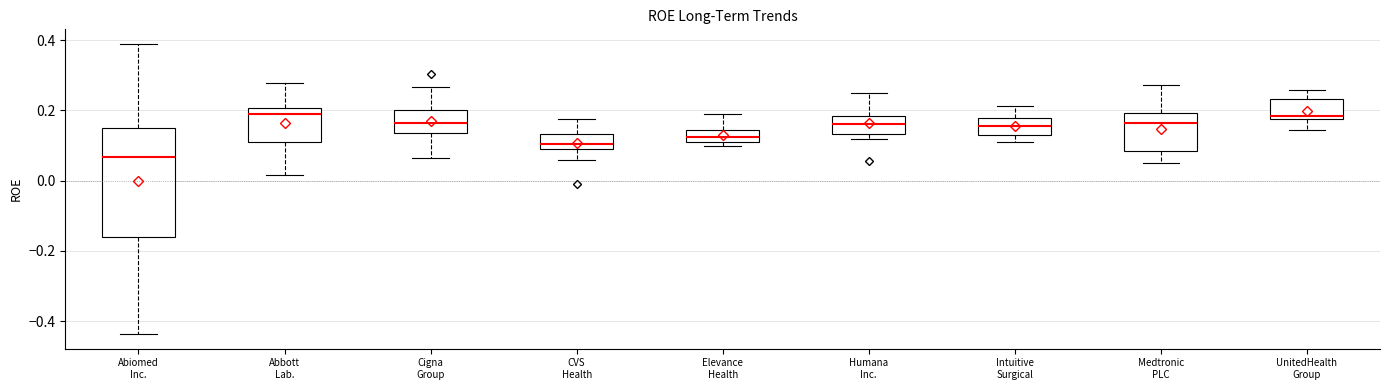

Which box has the lowest median line?

Abiomed Inc.